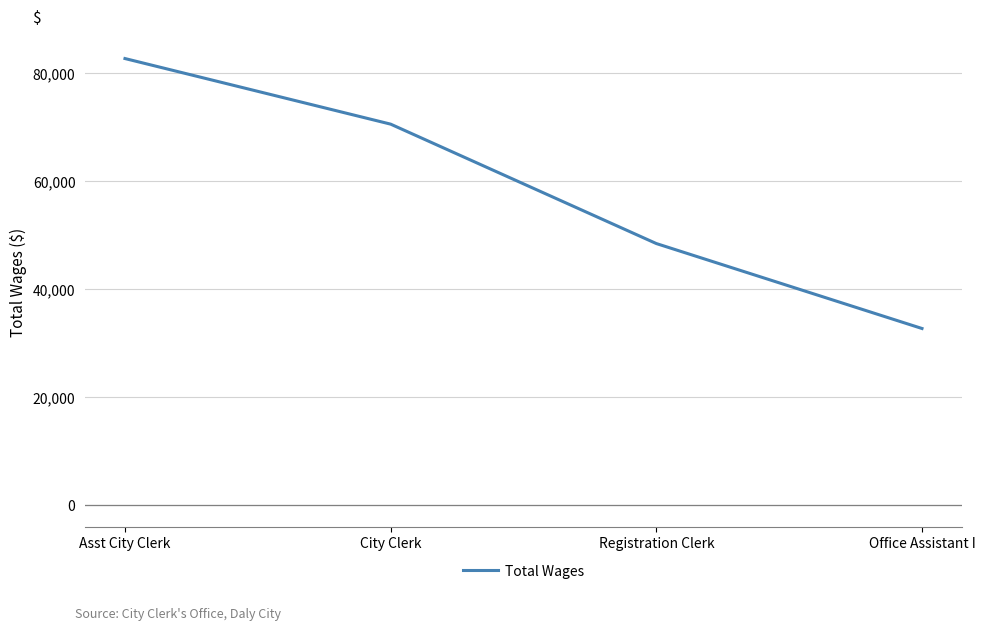

List the labels in order of value, largest first.

Asst City Clerk, City Clerk, Registration Clerk, Office Assistant I